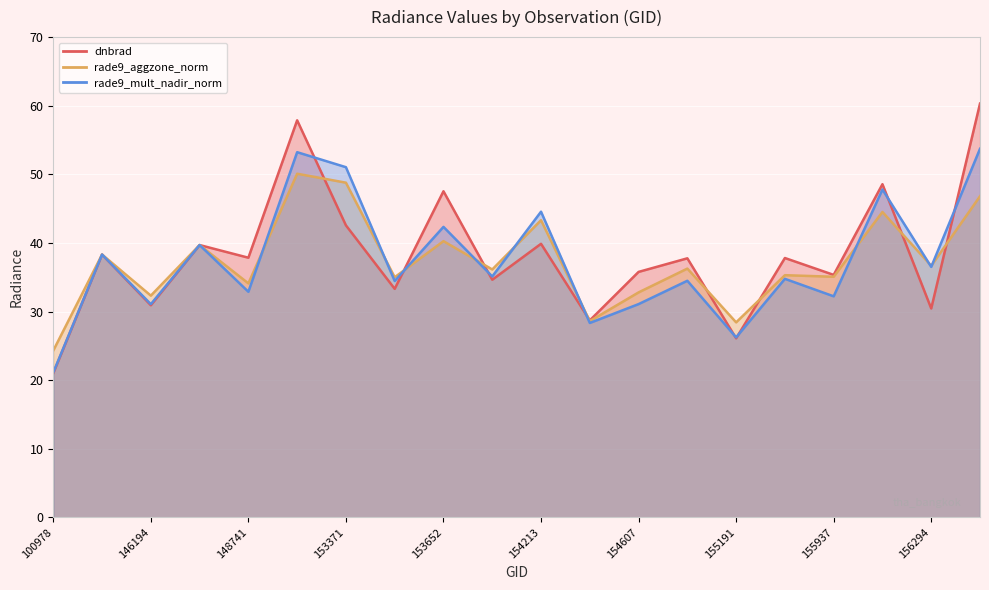

Is it true that dnbrad equals 48.6 at 156115?

True